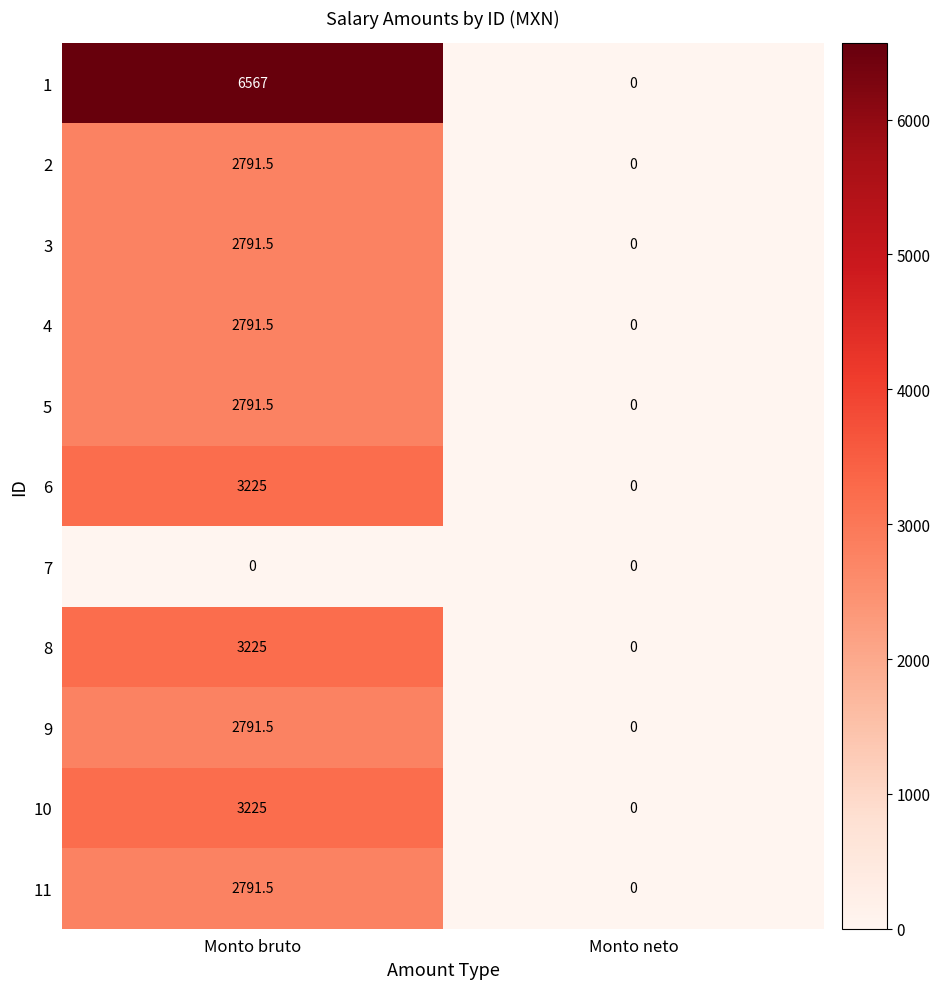

Reading left to right, list all the values displayed in this chart.

1: Monto bruto=6567.0	Monto neto=0.0
2: Monto bruto=2791.5	Monto neto=0.0
3: Monto bruto=2791.5	Monto neto=0.0
4: Monto bruto=2791.5	Monto neto=0.0
5: Monto bruto=2791.5	Monto neto=0.0
6: Monto bruto=3225.0	Monto neto=0.0
7: Monto bruto=0.0	Monto neto=0.0
8: Monto bruto=3225.0	Monto neto=0.0
9: Monto bruto=2791.5	Monto neto=0.0
10: Monto bruto=3225.0	Monto neto=0.0
11: Monto bruto=2791.5	Monto neto=0.0